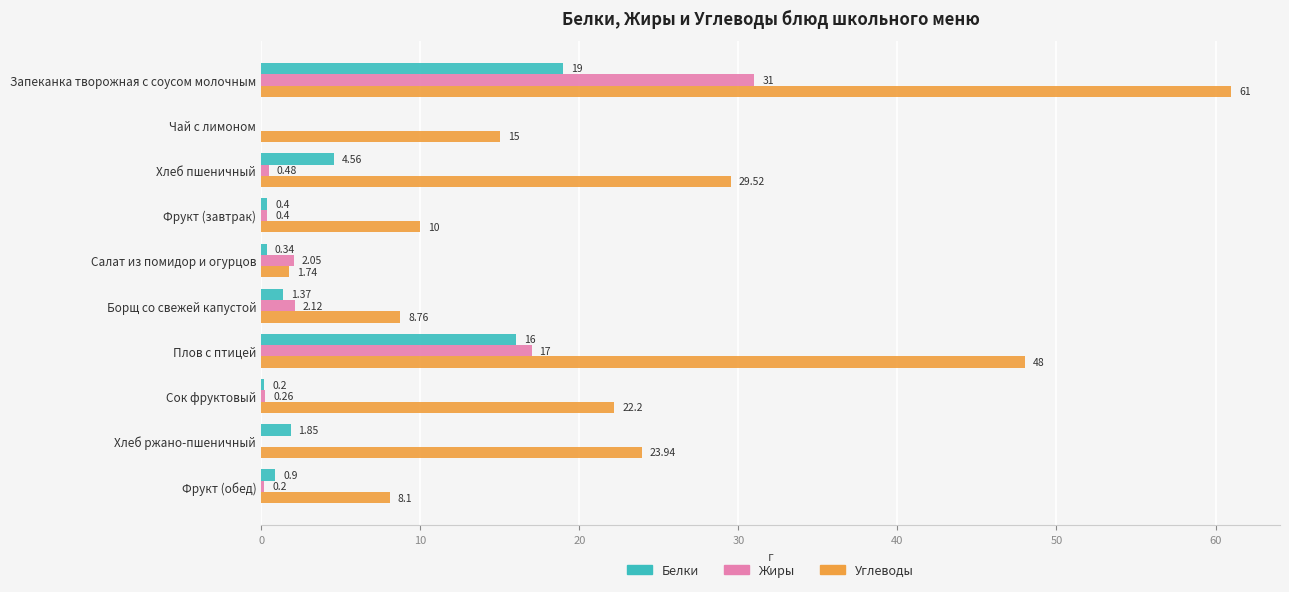

How many values in the Углеводы series exceed 22?

5